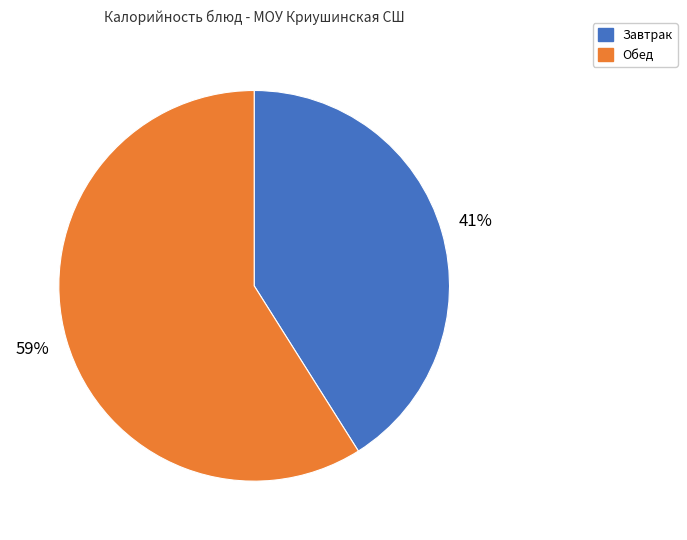

Is the sum of Обед and Завтрак greater than half?

Yes